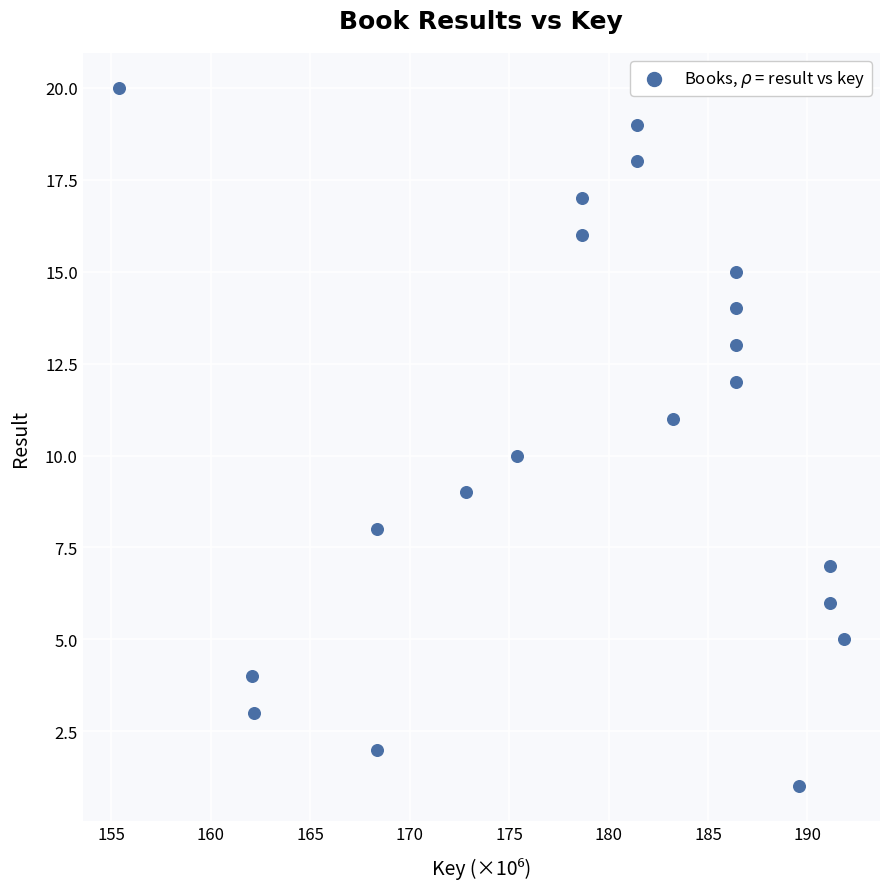

What is the range of Y values (max minus min)?

19